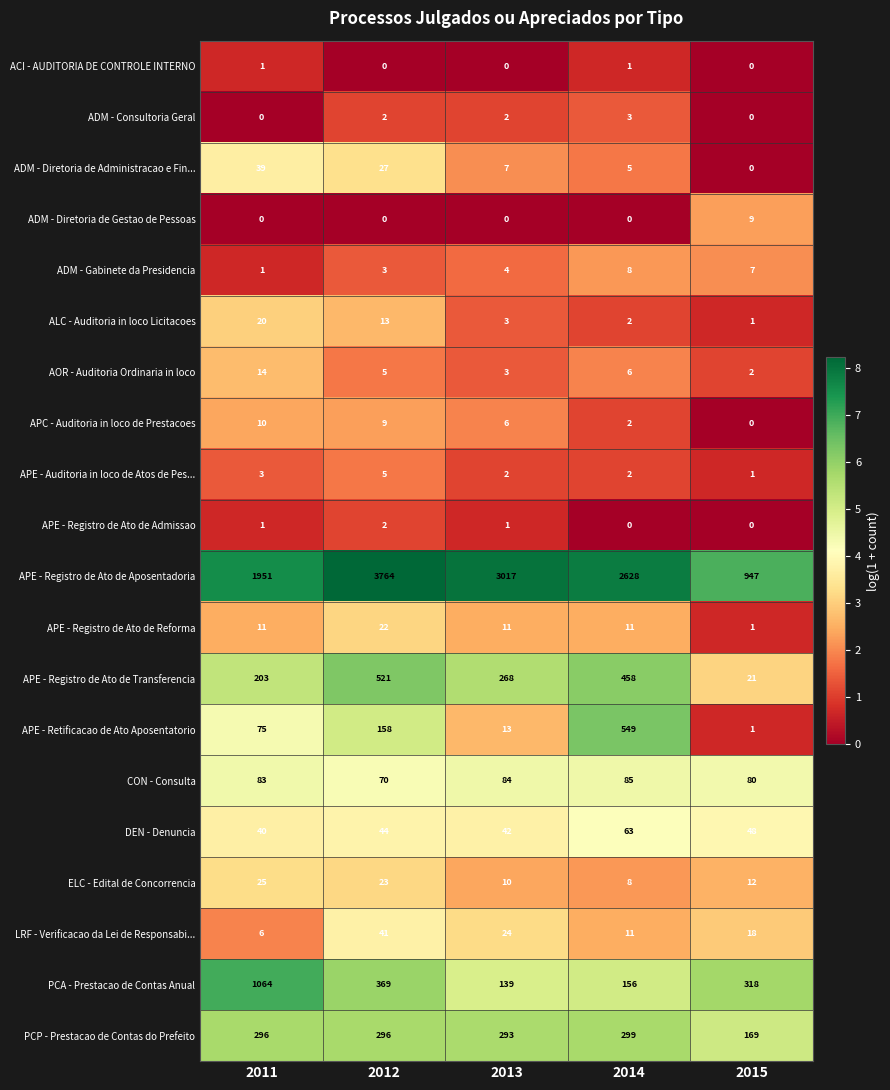

At which category is the sum across all series the highest?

2012